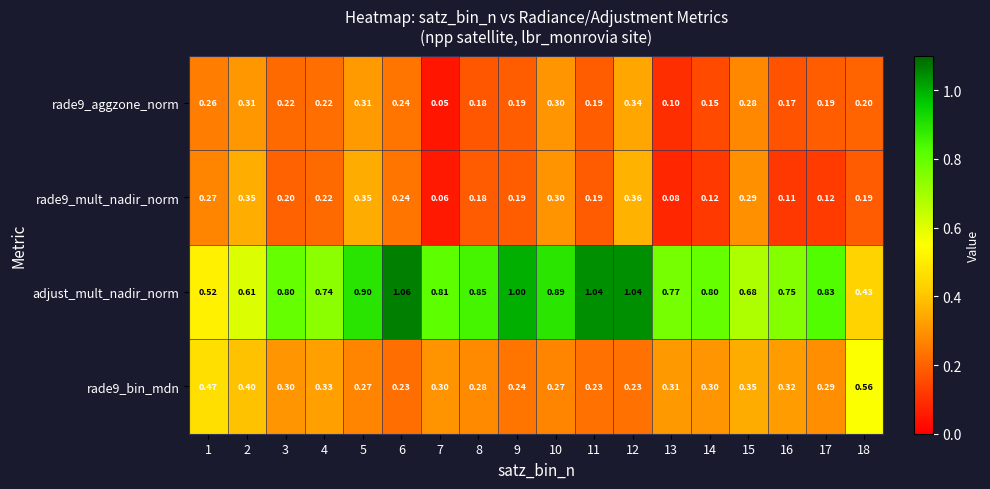

Which series changed the most between 9 and 16?

adjust_mult_nadir_norm